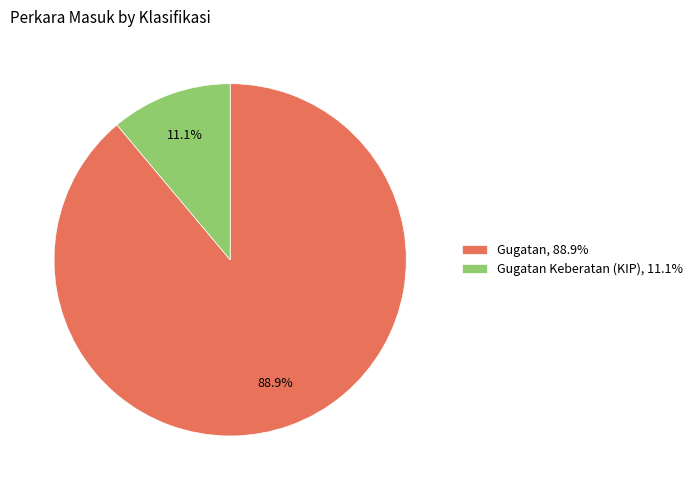

What portion of the pie excludes Gugatan, 88.9%?

11.1%